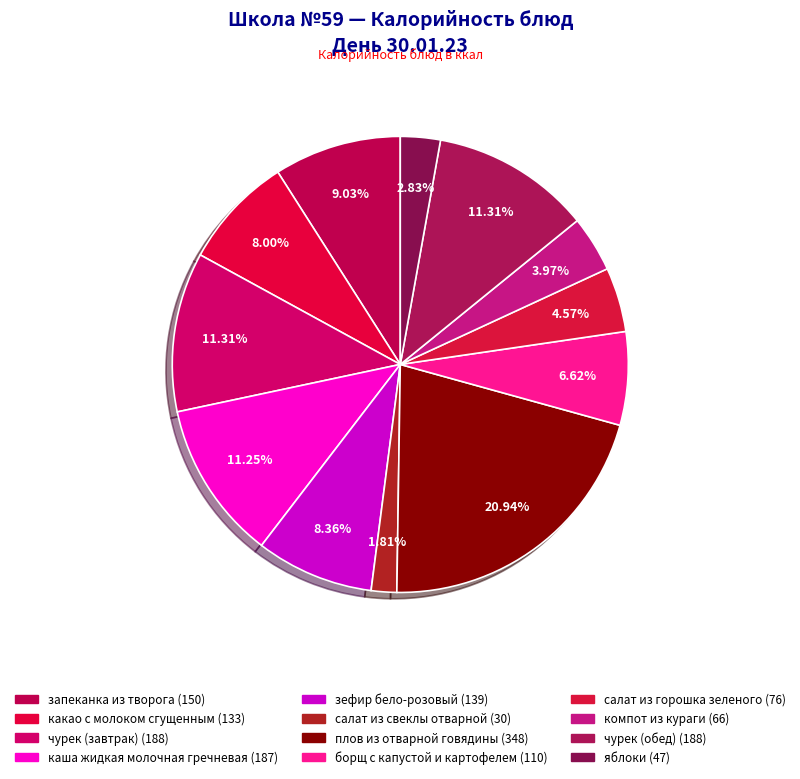

To the nearest percent, what is the combined percentage of компот из кураги and зефир бело-розовый?

12%